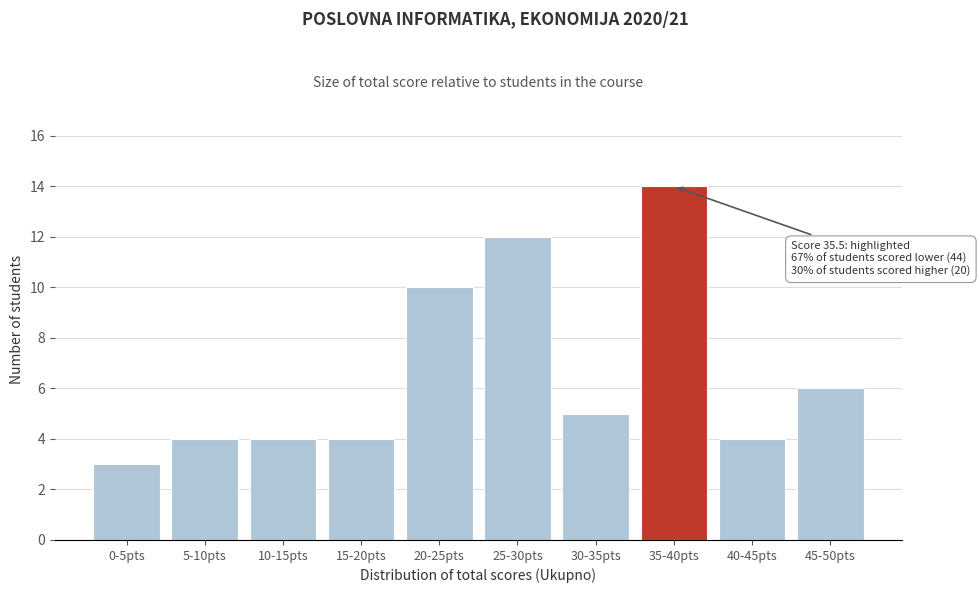

Reading right to left, extract all data points from this chart.

45-50pts=6	40-45pts=4	35-40pts=14	30-35pts=5	25-30pts=12	20-25pts=10	15-20pts=4	10-15pts=4	5-10pts=4	0-5pts=3